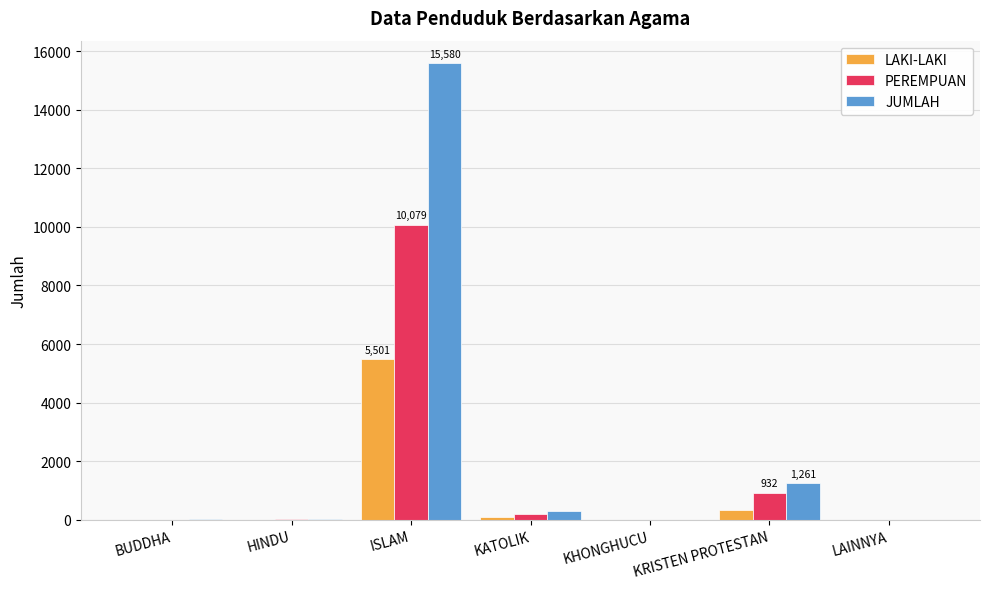

Is it true that PEREMPUAN equals 1666 at KRISTEN PROTESTAN?

False